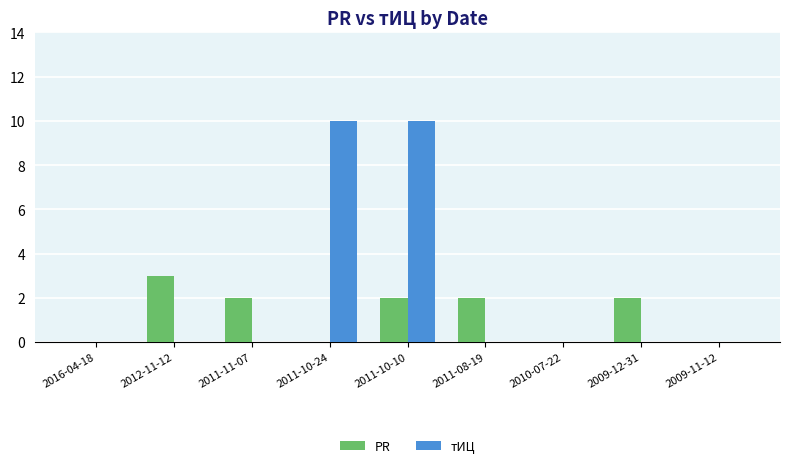

At which category is the sum across all series the highest?

2011-10-10